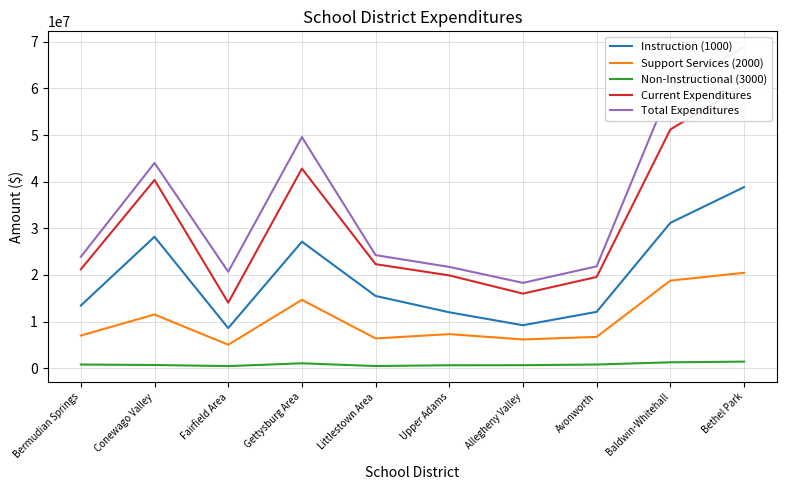

Reading left to right, transcribe all the data shown in this chart.

Instruction (1000): Bermudian Springs=13434334.8	Conewago Valley=28182486.2	Fairfield Area=8587427.5	Gettysburg Area=27124629.9	Littlestown Area=15485904.2	Upper Adams=11977283.4	Allegheny Valley=9201703.5	Avonworth=12076282.1	Baldwin-Whitehall=31167547.4	Bethel Park=38839582.8
Support Services (2000): Bermudian Springs=6993744.1	Conewago Valley=11508887.9	Fairfield Area=5021650.8	Gettysburg Area=14650539.0	Littlestown Area=6376236.4	Upper Adams=7295342.8	Allegheny Valley=6152331.4	Avonworth=6705558.1	Baldwin-Whitehall=18780002.1	Bethel Park=20450941.8
Non-Instructional (3000): Bermudian Springs=771863.3	Conewago Valley=677732.8	Fairfield Area=436749.8	Gettysburg Area=1037892.0	Littlestown Area=447745.4	Upper Adams=620844.3	Allegheny Valley=633591.8	Avonworth=776933.2	Baldwin-Whitehall=1252296.2	Bethel Park=1399072.2
Current Expenditures: Bermudian Springs=21199942.1	Conewago Valley=40369106.9	Fairfield Area=14045828.2	Gettysburg Area=42813061.0	Littlestown Area=22309886.0	Upper Adams=19893470.5	Allegheny Valley=15987626.7	Avonworth=19558773.3	Baldwin-Whitehall=51199845.7	Bethel Park=60689596.8
Total Expenditures: Bermudian Springs=23895978.0	Conewago Valley=44012014.9	Fairfield Area=20676203.8	Gettysburg Area=49560602.2	Littlestown Area=24244386.2	Upper Adams=21716043.8	Allegheny Valley=18296155.4	Avonworth=21841544.1	Baldwin-Whitehall=60127513.2	Bethel Park=68837966.0